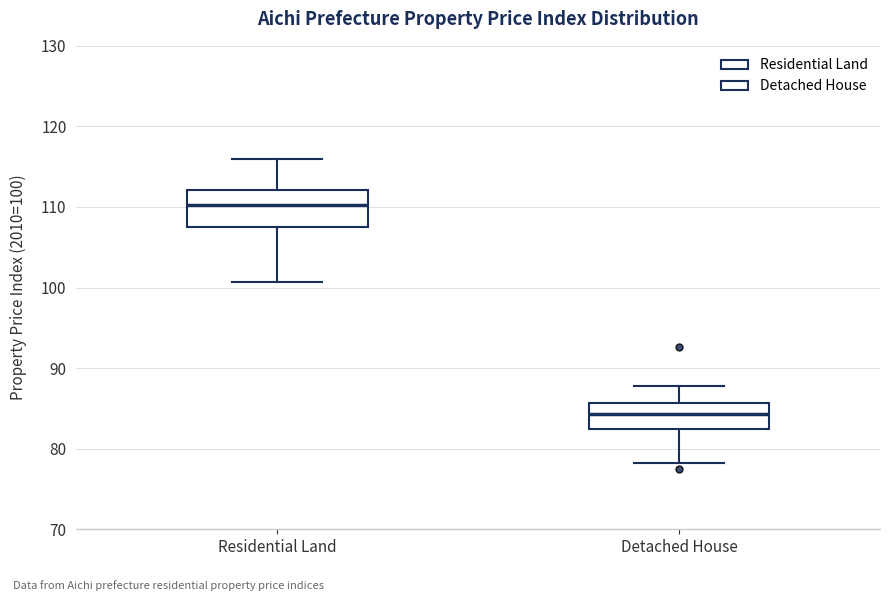

Reading left to right, transcribe this box plot: for each box, give where its median line is, the range the box spans, and where its two whiskers end, as read against the y-axis. The values are not printed on the chart, so give them approximately, as read against the axis.

Residential Land: median 110, box 107 to 112, whiskers 101 to 116
Detached House: median 84, box 82 to 86, whiskers 78 to 88